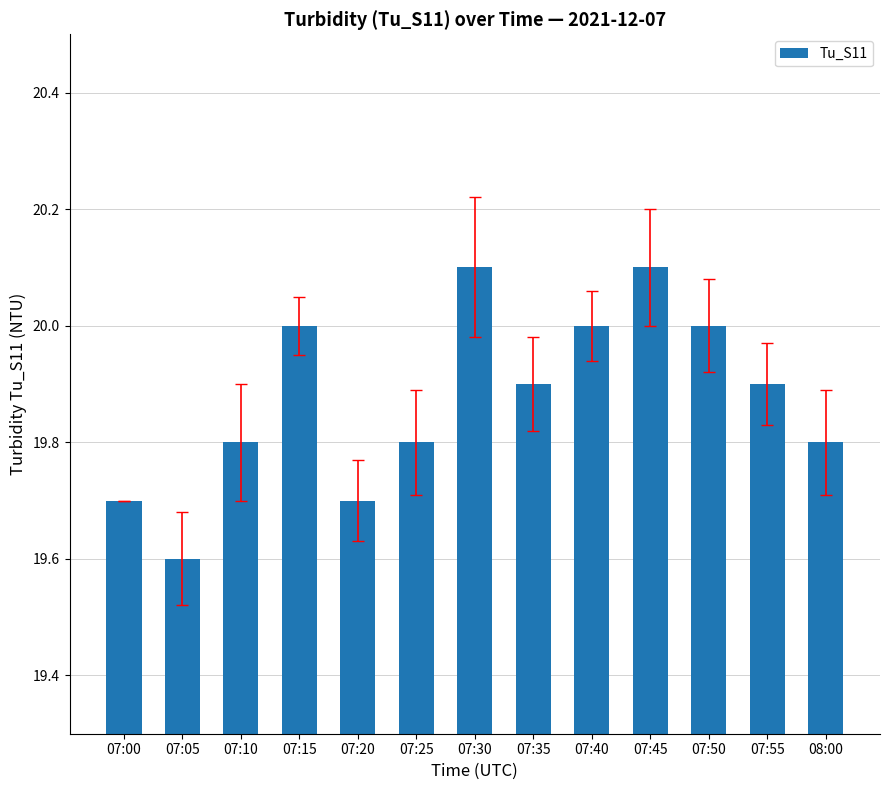

The value at 07:35 is 19.9. True or false?

True